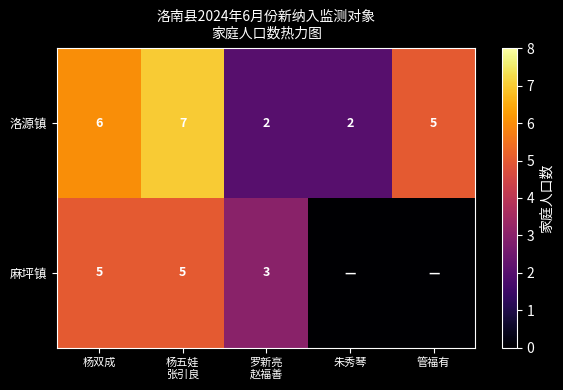

Between 罗新亮
赵福善 and 管福有, which is larger?

管福有